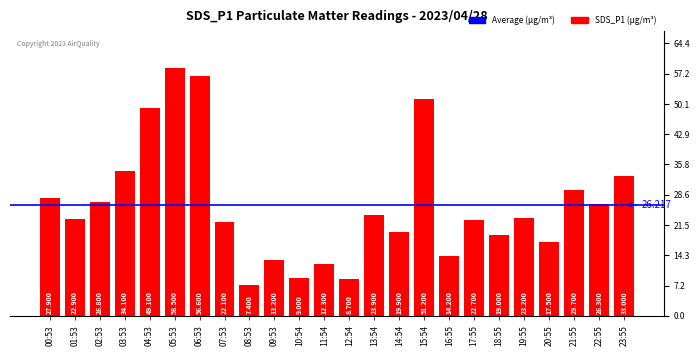

Rank the categories by value from lowest to highest.

08:53, 12:54, 10:54, 11:54, 09:53, 16:55, 20:55, 18:55, 14:54, 07:53, 17:55, 01:53, 19:55, 13:54, 22:55, 02:53, 00:53, 21:55, 23:55, 03:53, 04:53, 15:54, 06:53, 05:53